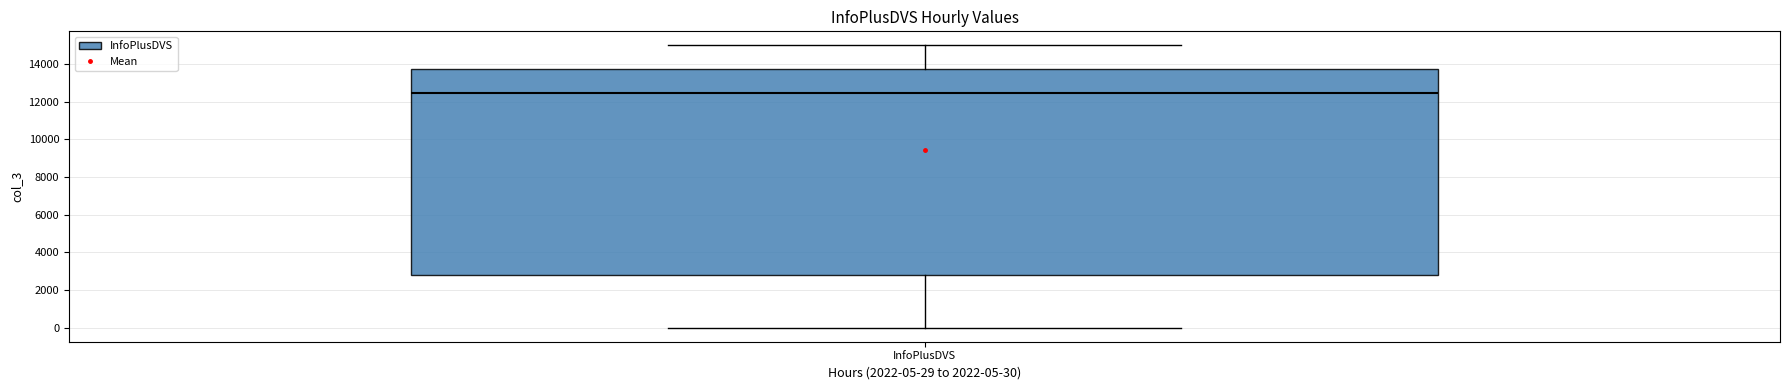

Where does the median line of the box for InfoPlusDVS sit on the y-axis? The values are not printed on the chart, so give them approximately, as read against the axis.

12400